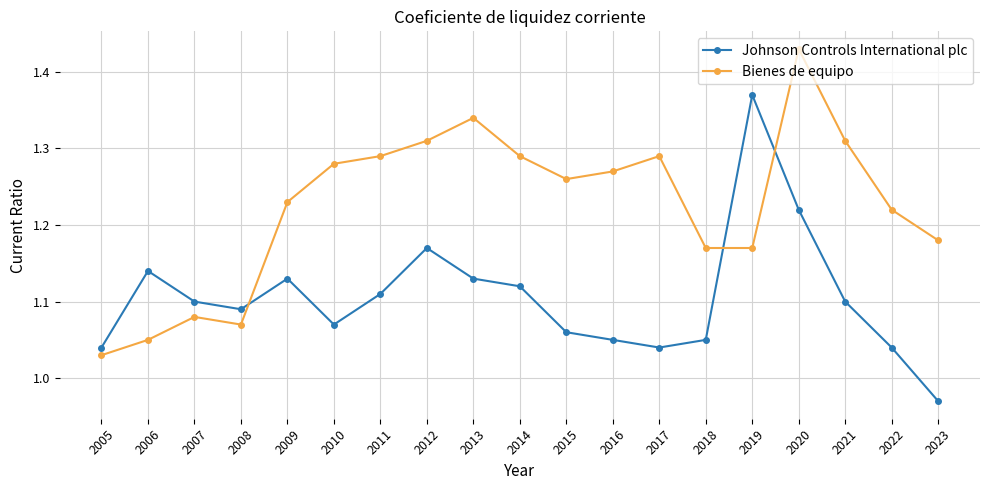

True or false: Bienes de equipo and Johnson Controls International plc cross at least once.

True